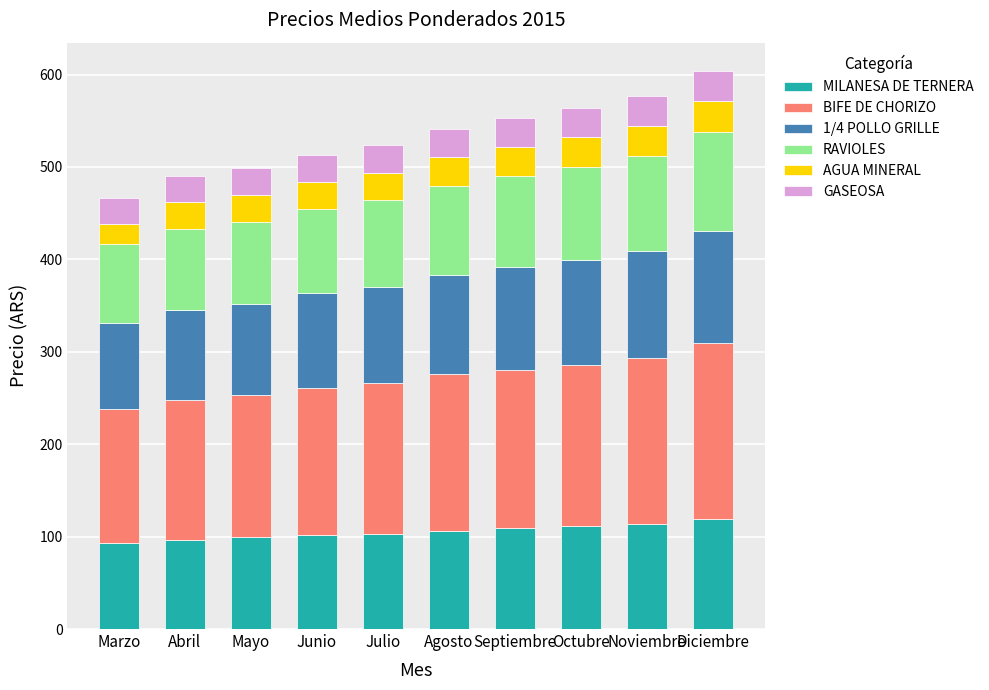

Count the number of categories in the chart.

10